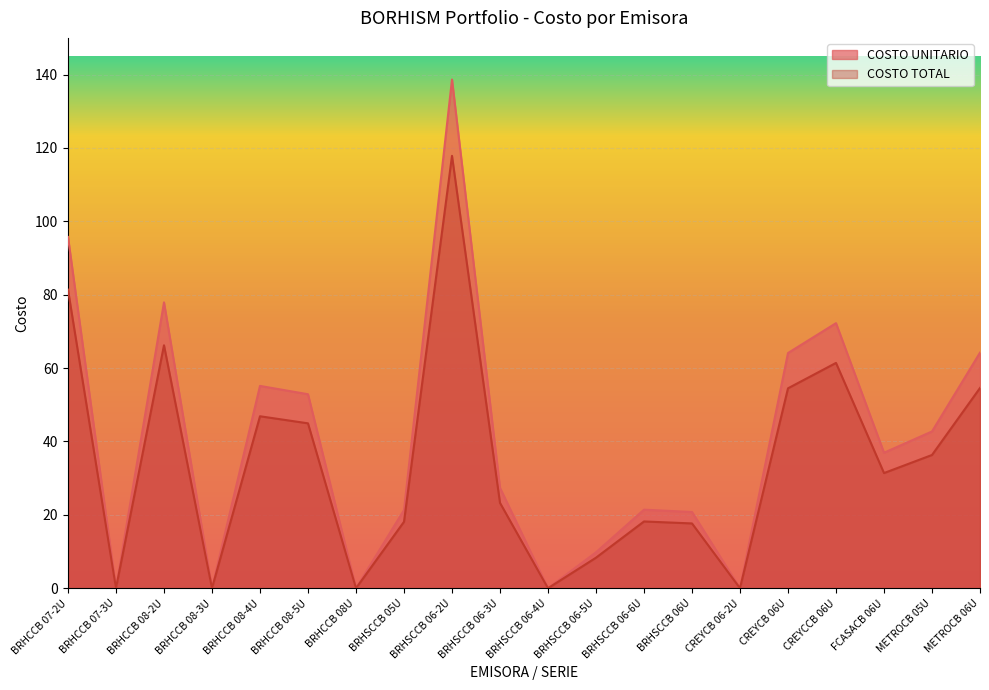

How many interior local valleys does the COSTO UNITARIO series have?

6